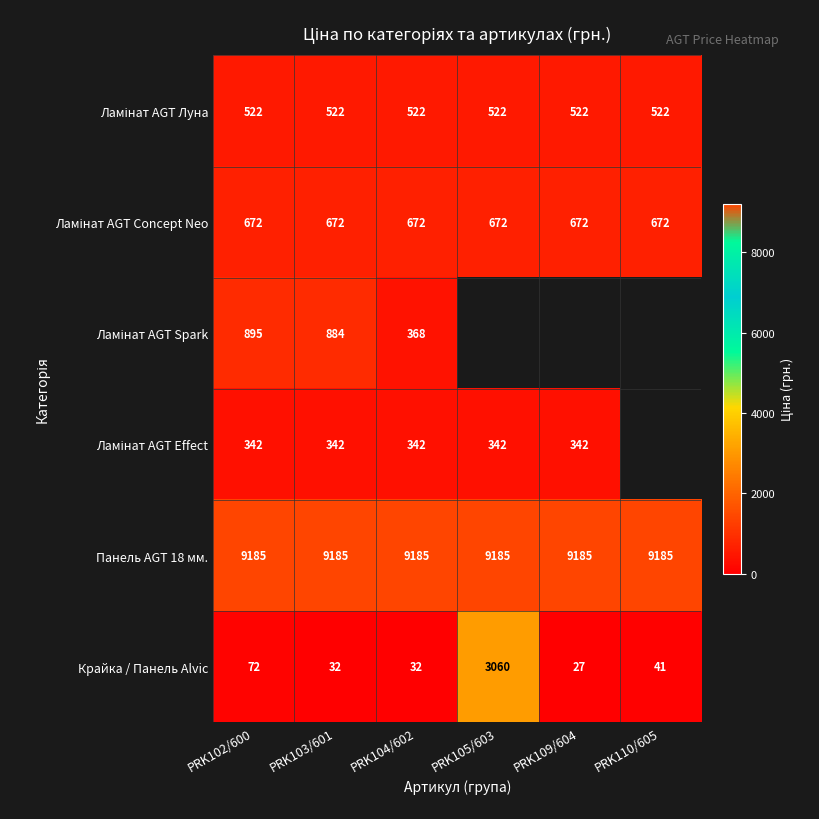

Between PRK110/605 and PRK104/602, which is larger?

PRK110/605